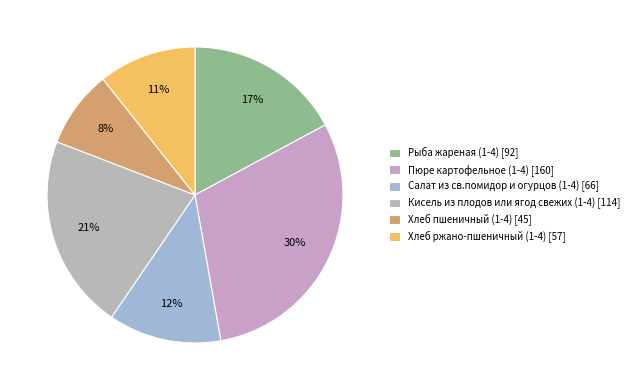

Which category has the biggest portion of the pie?

Пюре картофельное (1-4)